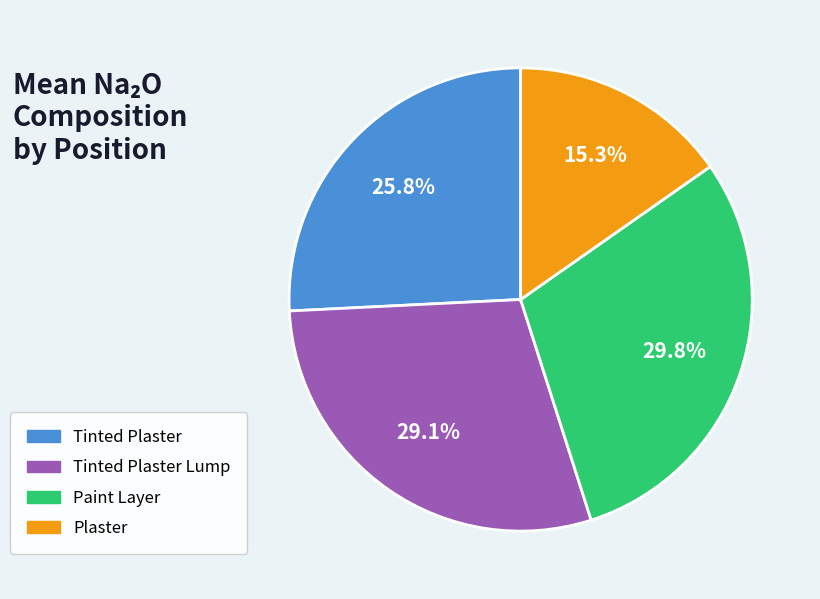

To the nearest percent, what percentage of the pie is Paint Layer?

30%